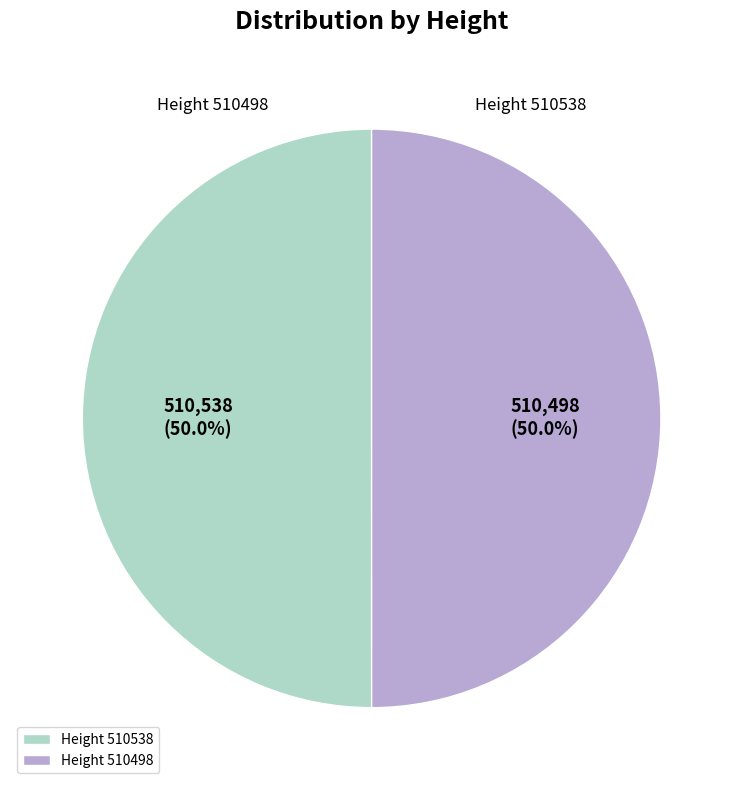

What percentage is NOT represented by Height 510538?

50.0%